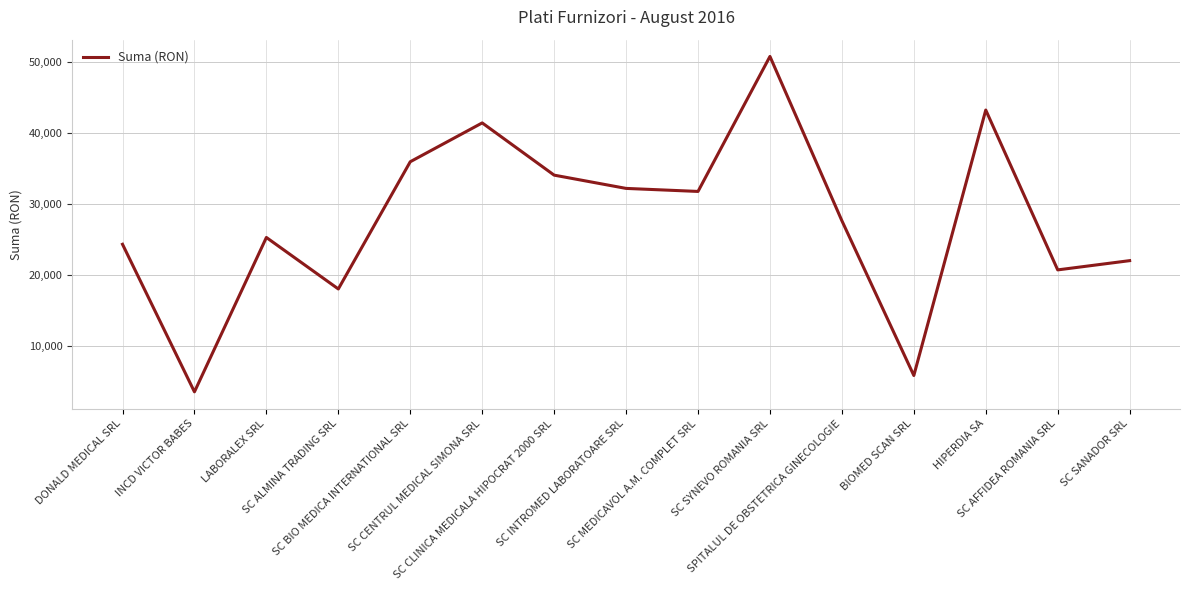

List the labels in order of value, largest first.

SC SYNEVO ROMANIA SRL, HIPERDIA SA, SC CENTRUL MEDICAL SIMONA SRL, SC BIO MEDICA INTERNATIONAL SRL, SC CLINICA MEDICALA HIPOCRAT 2000 SRL, SC INTROMED LABORATOARE SRL, SC MEDICAVOL A.M. COMPLET SRL, SPITALUL DE OBSTETRICA GINECOLOGIE, LABORALEX SRL, DONALD MEDICAL SRL, SC SANADOR SRL, SC AFFIDEA ROMANIA SRL, SC ALMINA TRADING SRL, BIOMED SCAN SRL, INCD VICTOR BABES